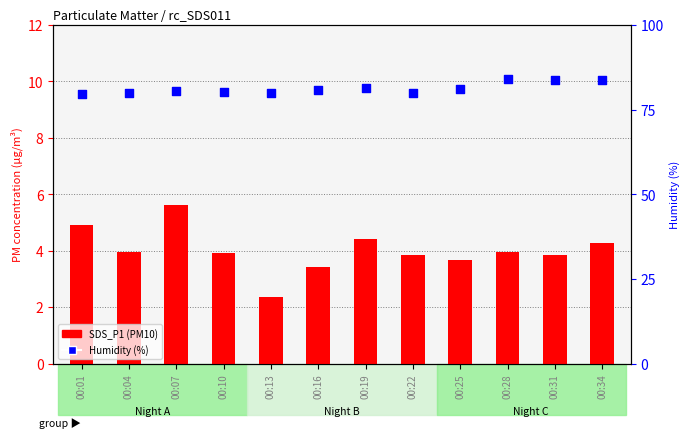

At how many categories does at least one series exceed 16?

12